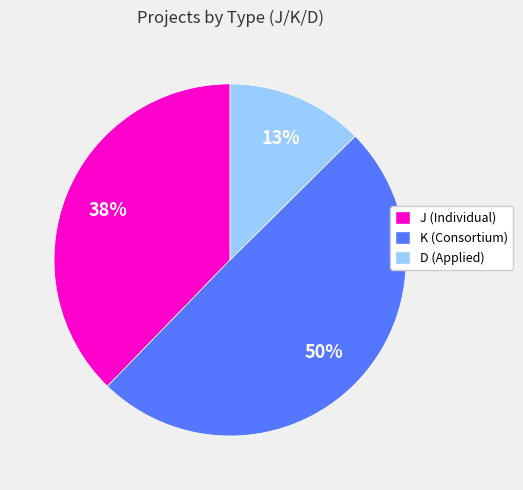

Do D (Applied) and K (Consortium) together represent more than half of the pie?

Yes